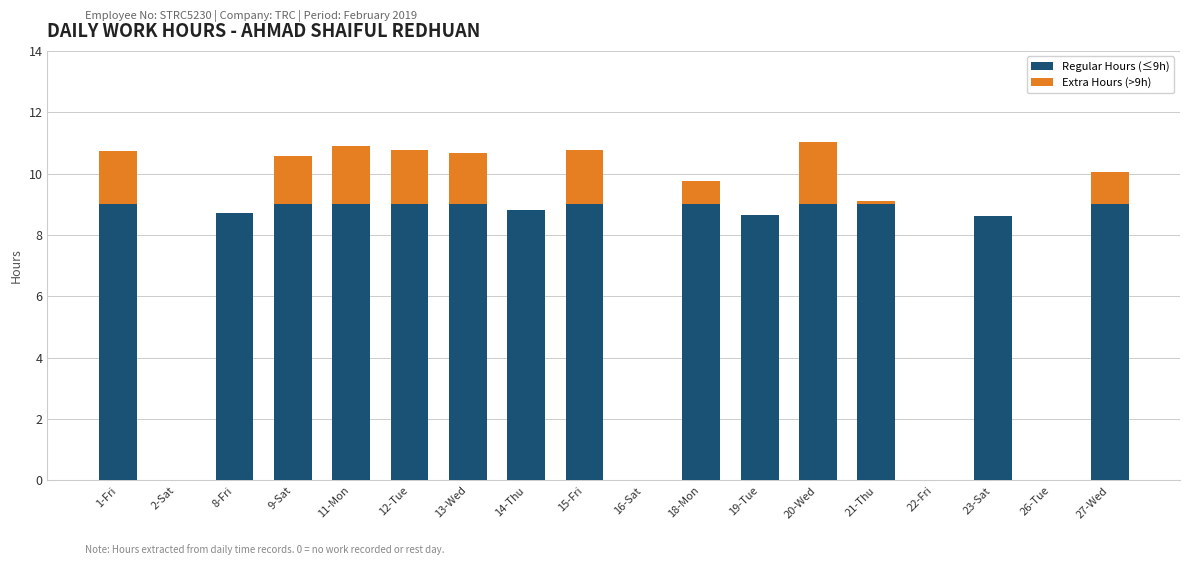

What is the total value across all series at 23-Sat?

8.6